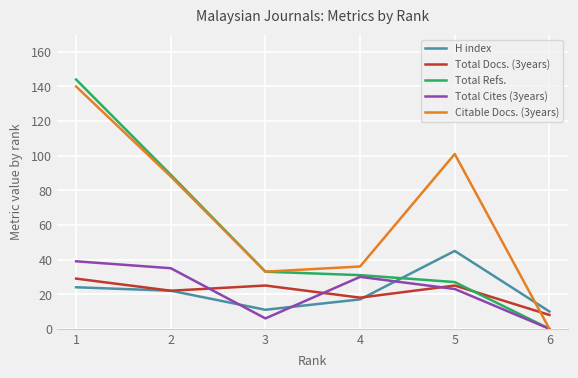

What is the difference between the highest and lowest values at 3?

27